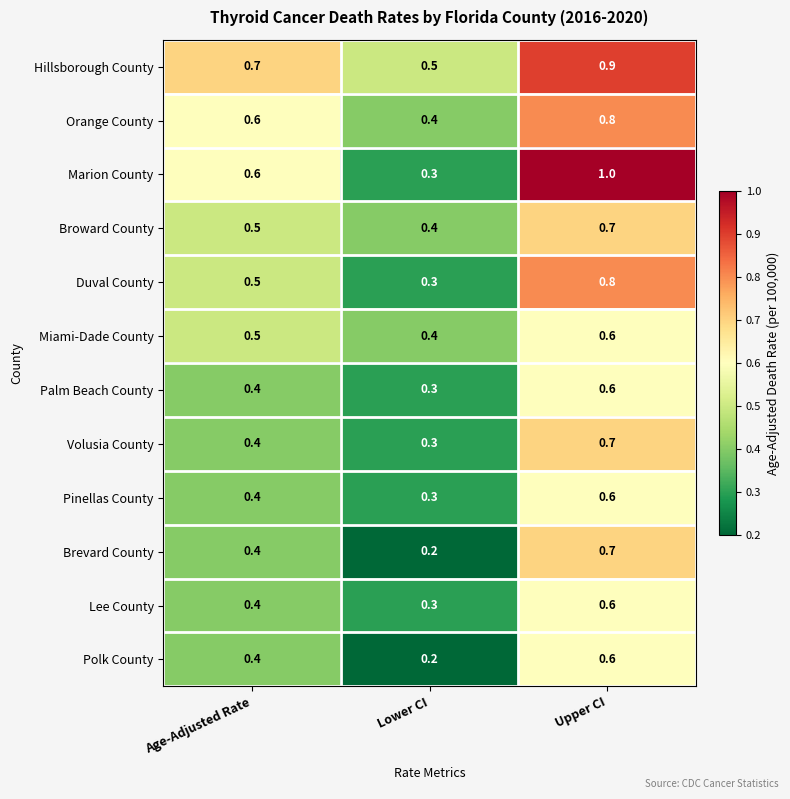

What is the sum of all Orange County values?

1.8